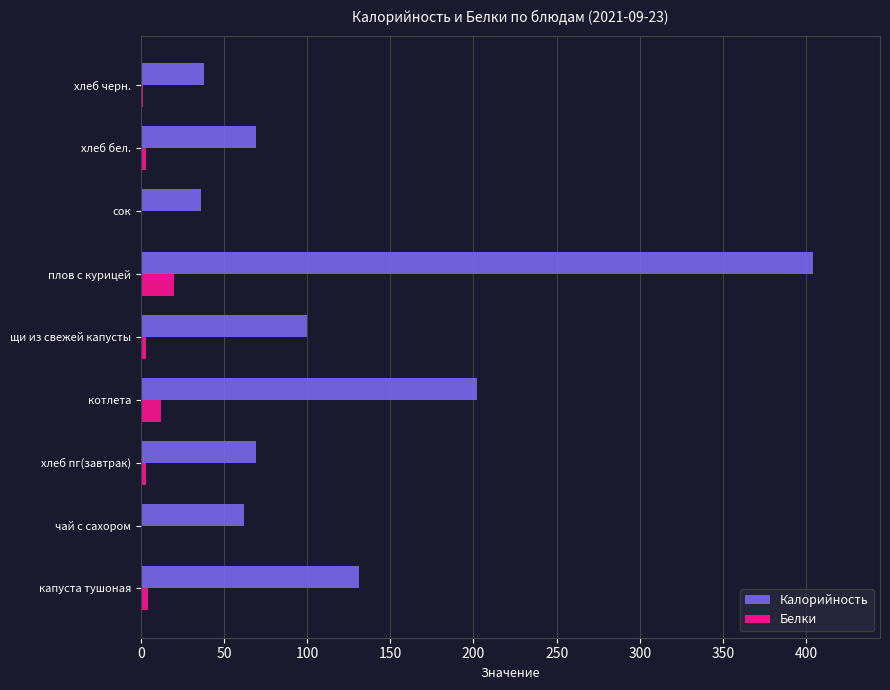

Between капуста тушоная and сок, which series saw the biggest shift?

Калорийность